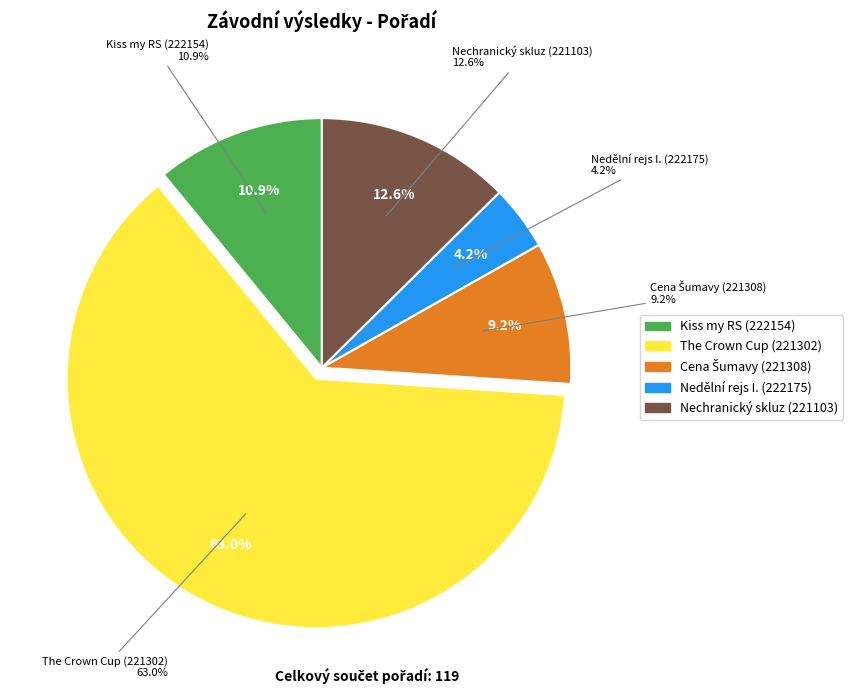

To the nearest percent, what is the difference between the largest and smallest slice percentages?

59%